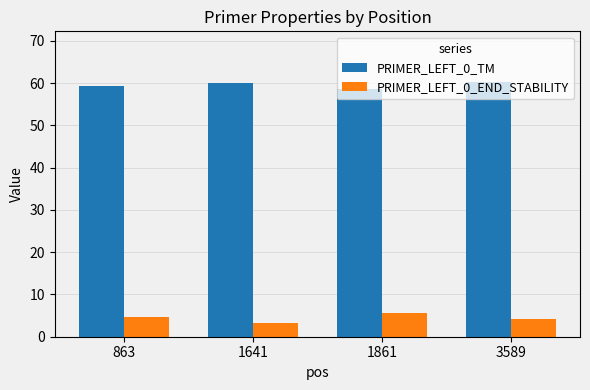

Is it true that PRIMER_LEFT_0_TM equals 12.7 at 3589?

False